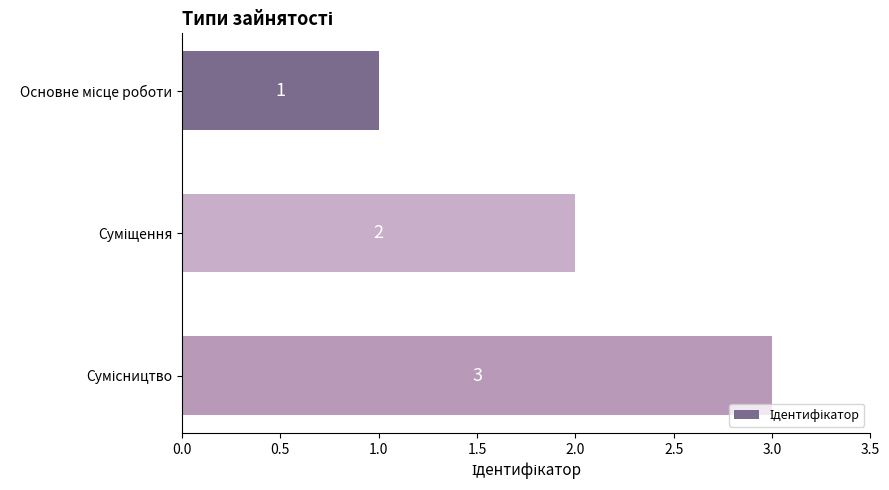

What is the sum of all values?

6